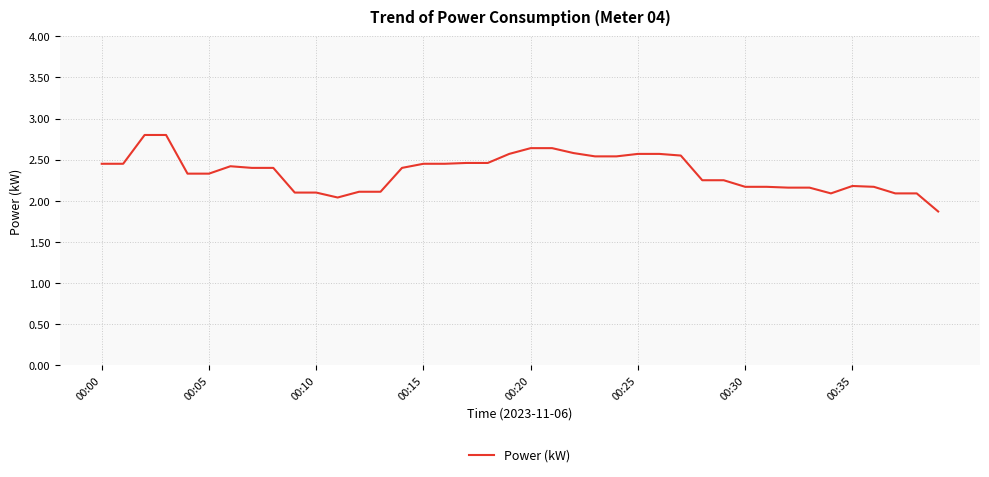

What is the greatest value displayed?

2.8